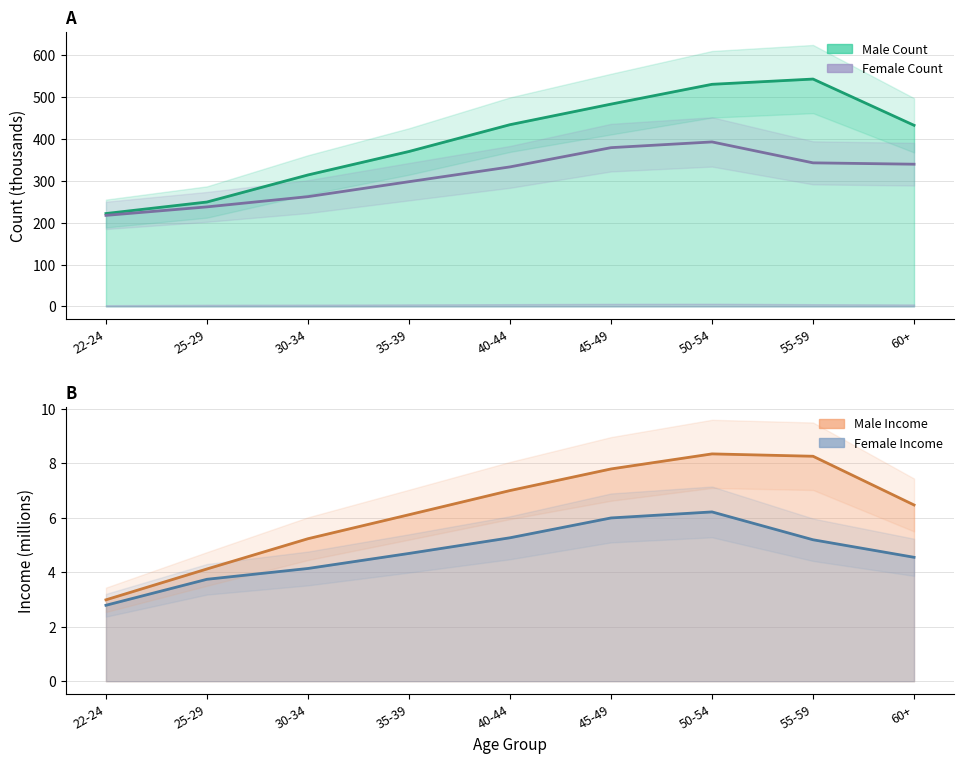

True or false: Female Income and Male Count intersect in this chart.

False